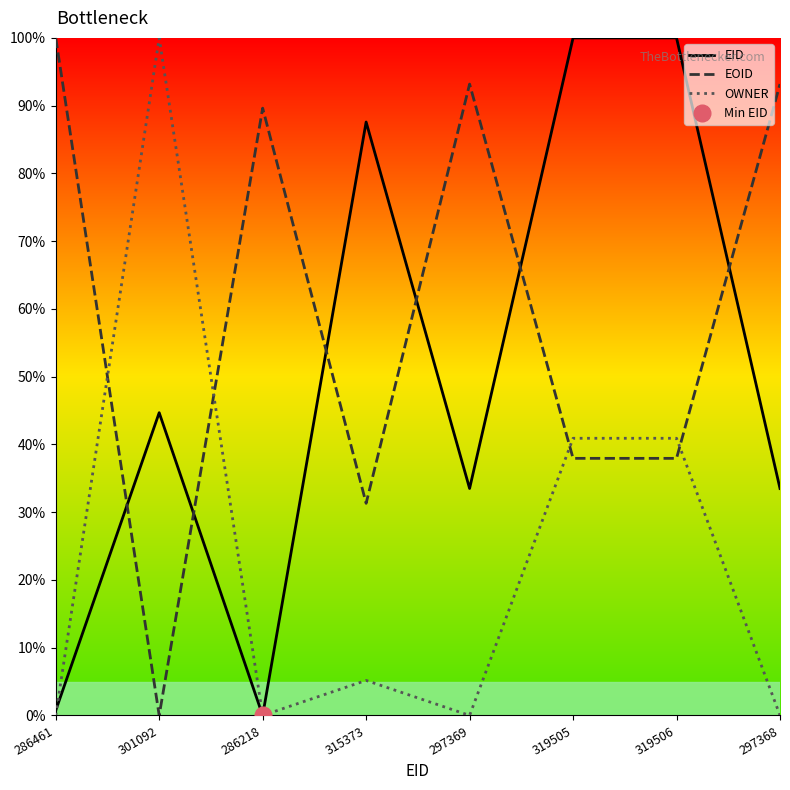

What are all the series names shown in the legend?

EID, EOID, OWNER